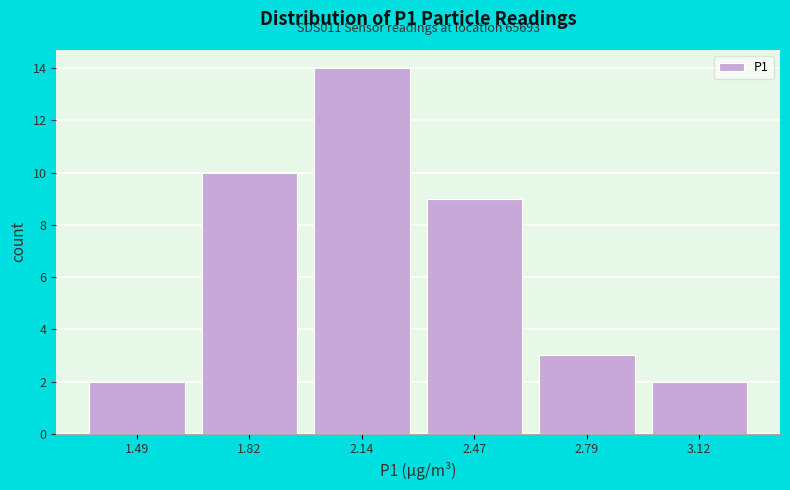

Over which range of the x-axis is the bar tallest?

1.980 to 2.305